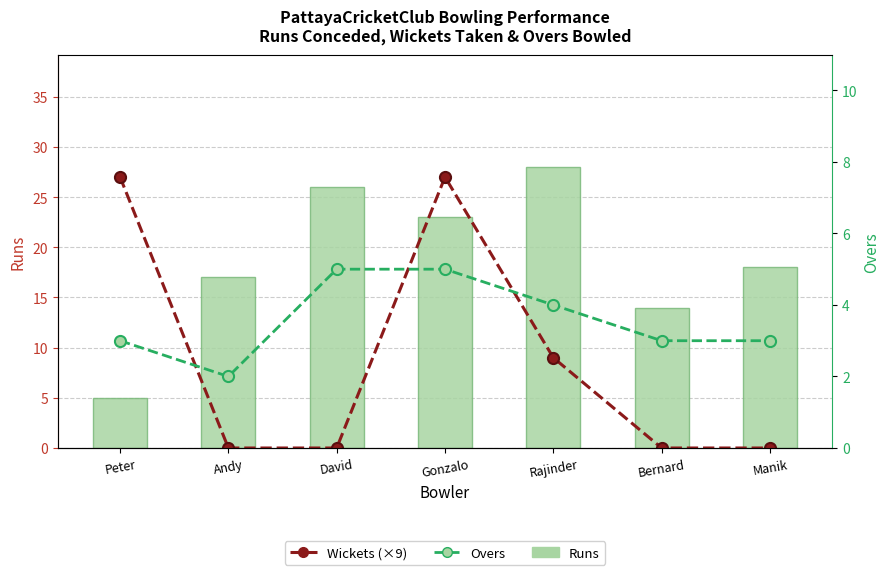

The value of Wickets (×9) at David is 0. True or false?

True